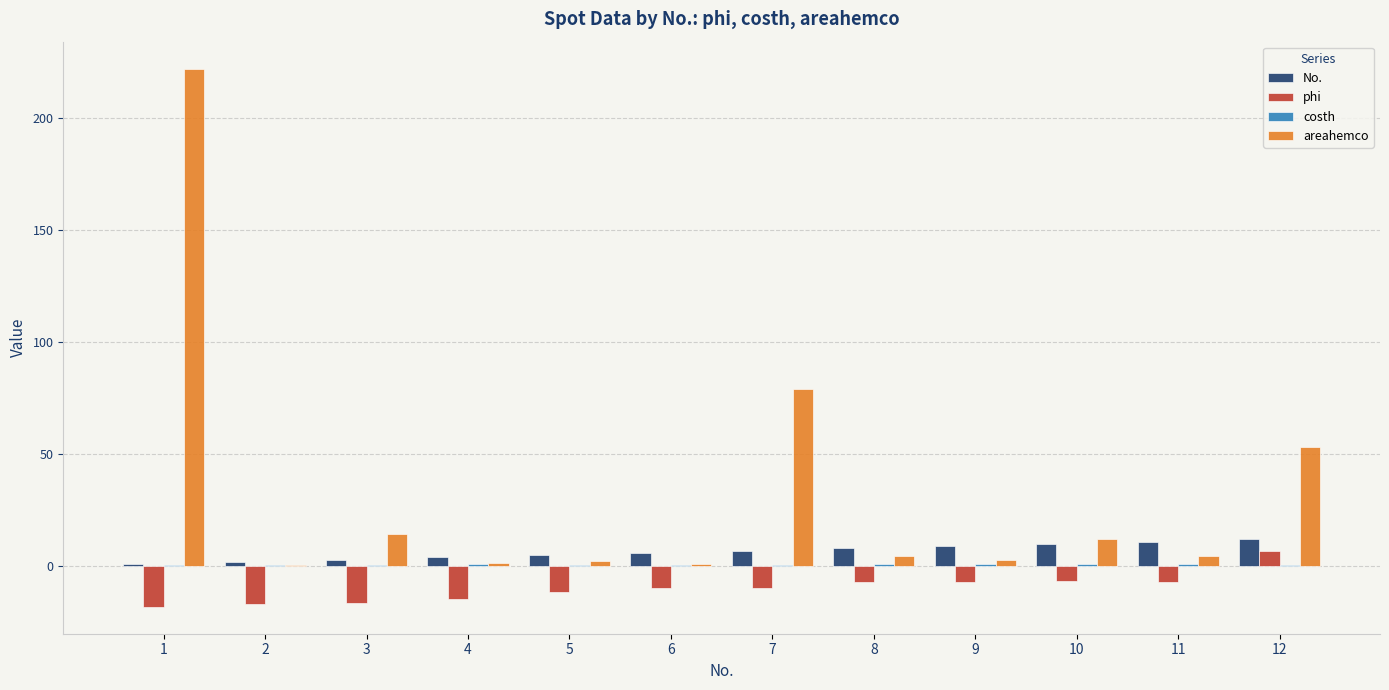

Which series has the largest total across all categories?

areahemco